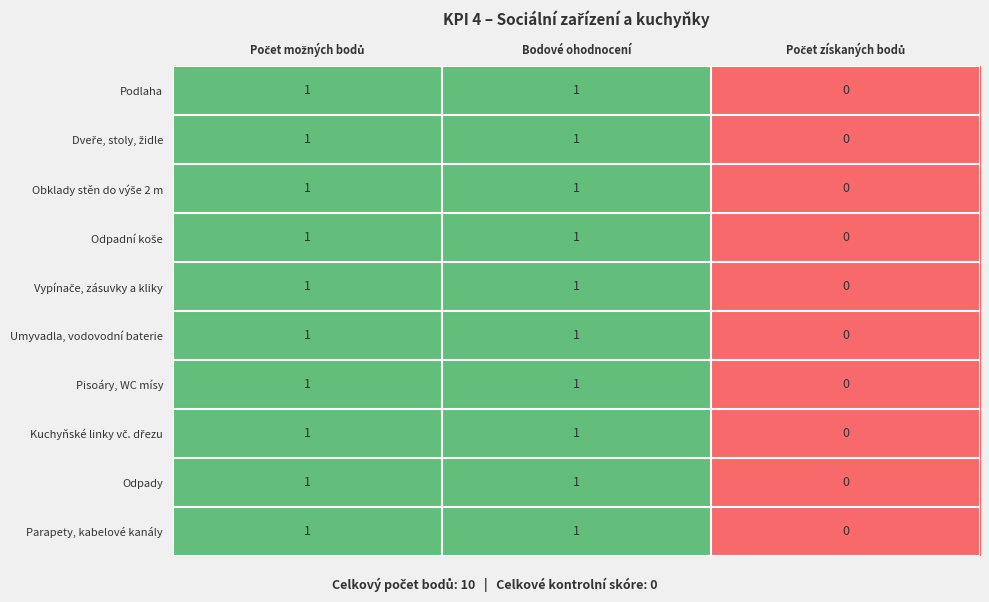

The value of Umyvadla, vodovodní baterie at Bodové ohodnocení is 0. True or false?

False